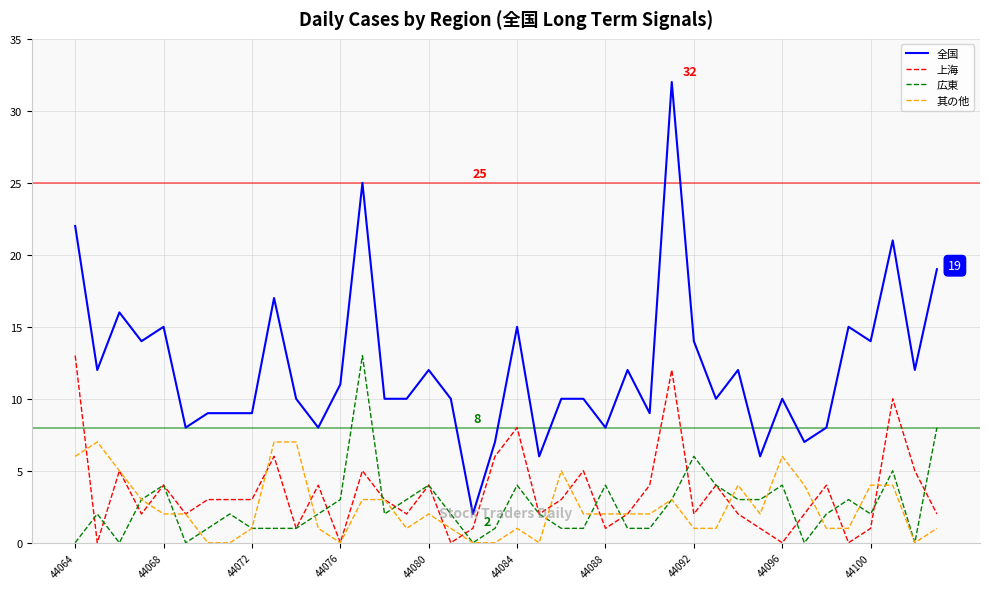

Which series has the largest total across all categories?

全国